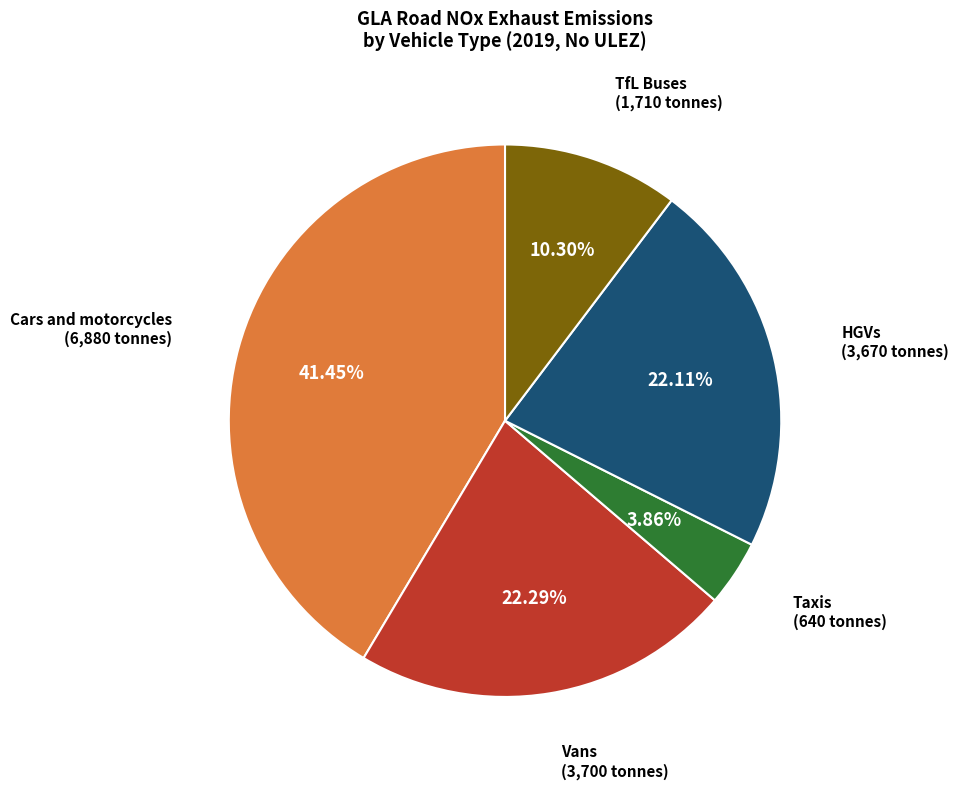

Is there any slice that represents more than half of the pie?

No